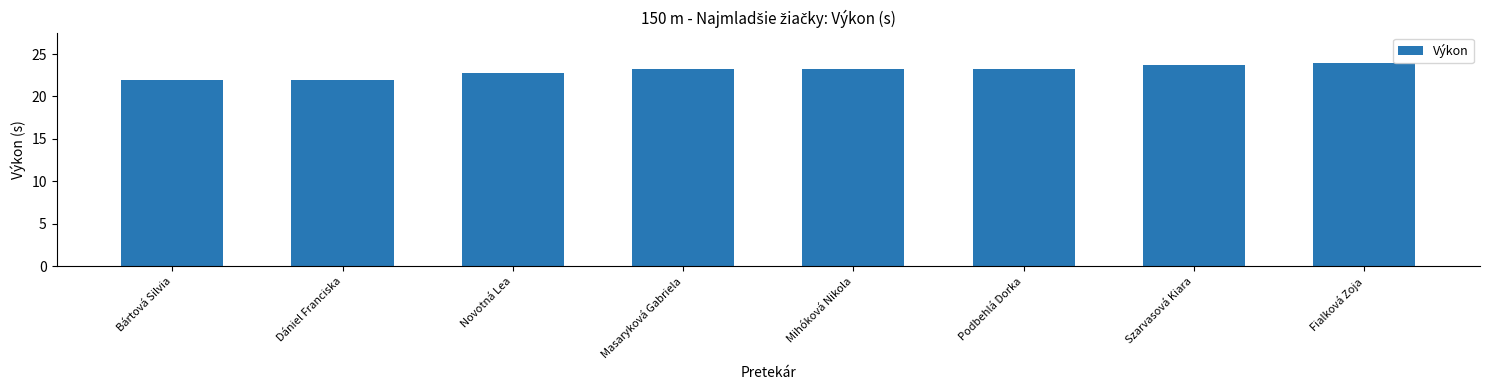

Read the value at Mihóková Nikola.

23.2